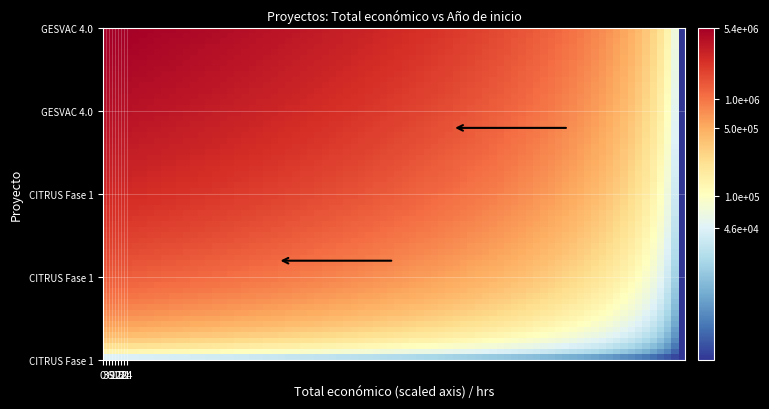

Which series has the widest spread of values?

GESVAC 4.0